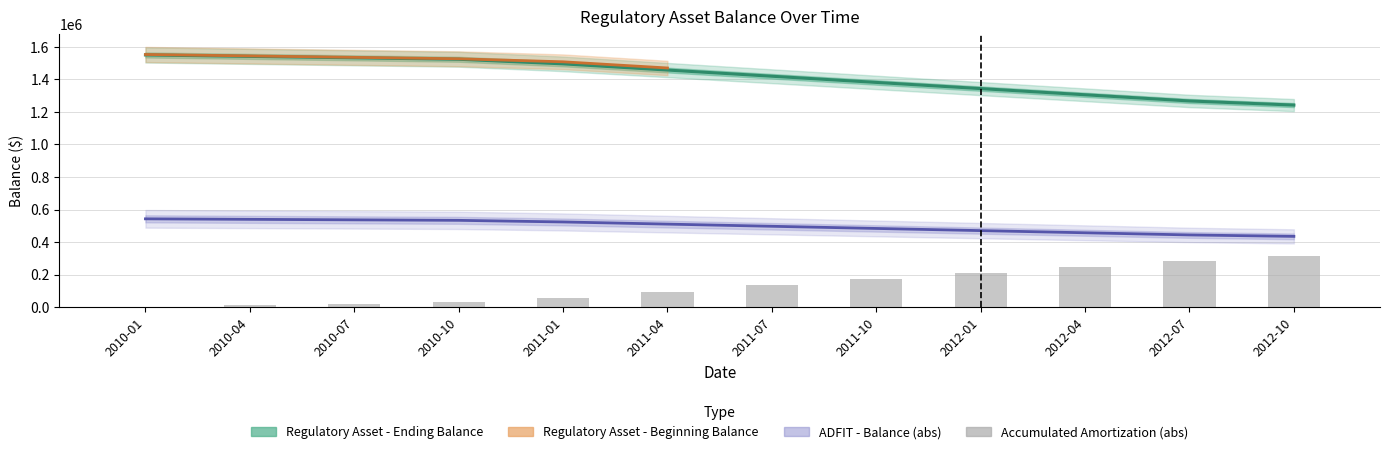

What is the total value across all series at 2011-07?

2050466.9